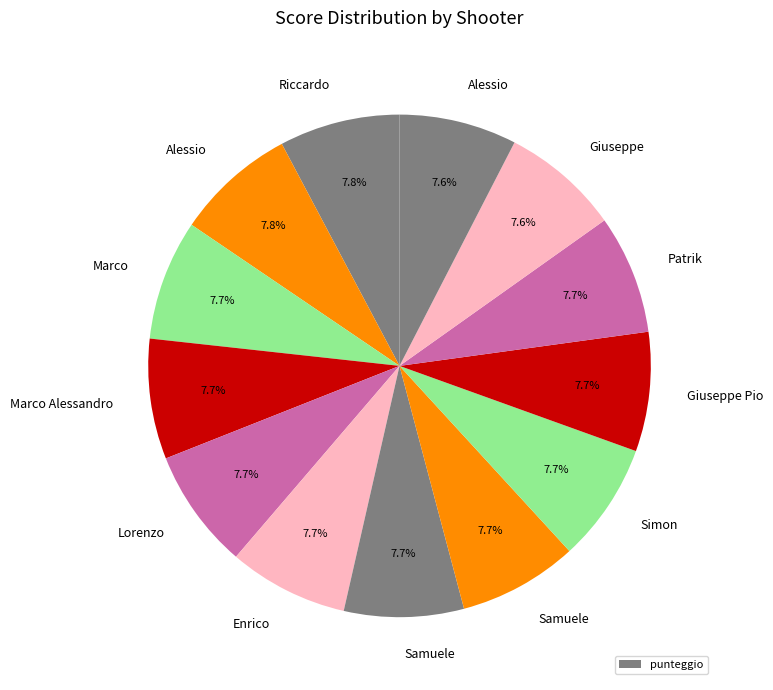

Count the number of slices in the pie.

13